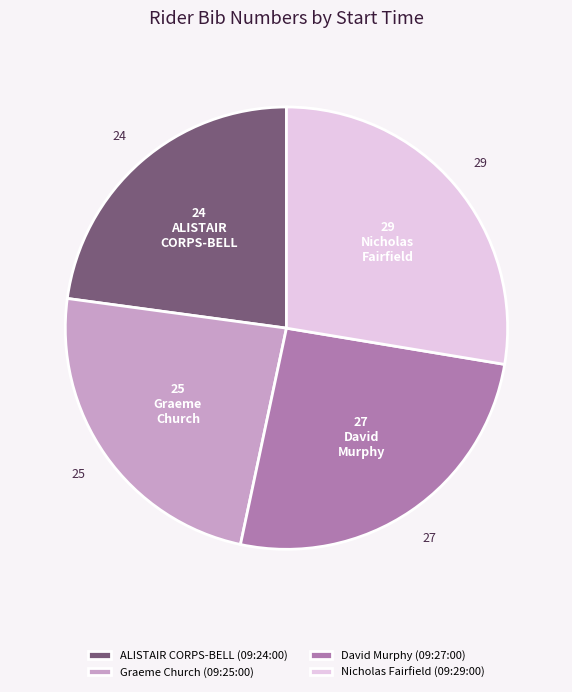

Which slice is the smallest?

ALISTAIR CORPS-BELL (09:24:00)